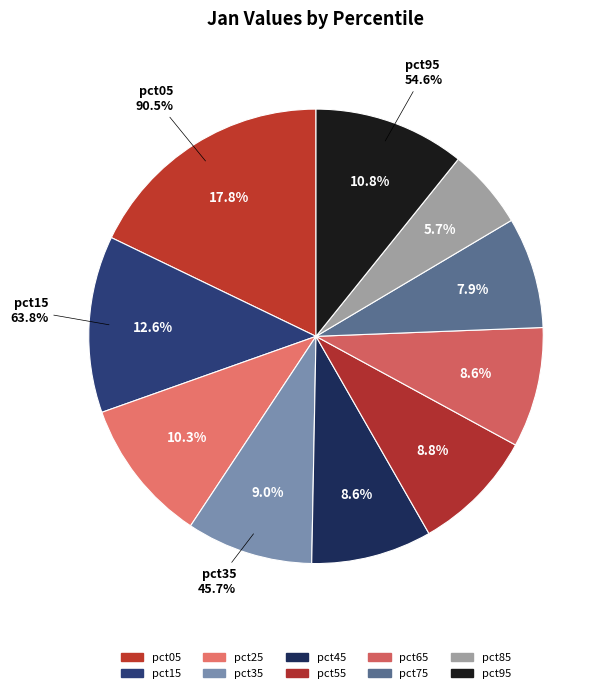

What is the smallest slice in the pie chart?

pct85